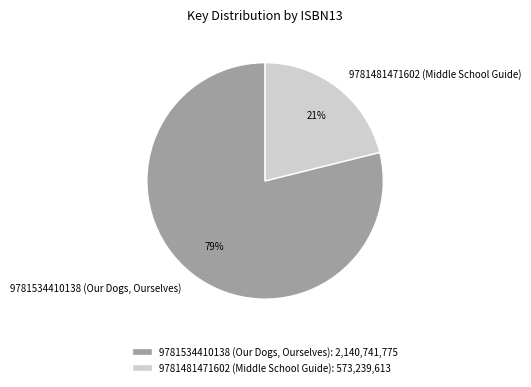

Does any single category account for the majority?

Yes